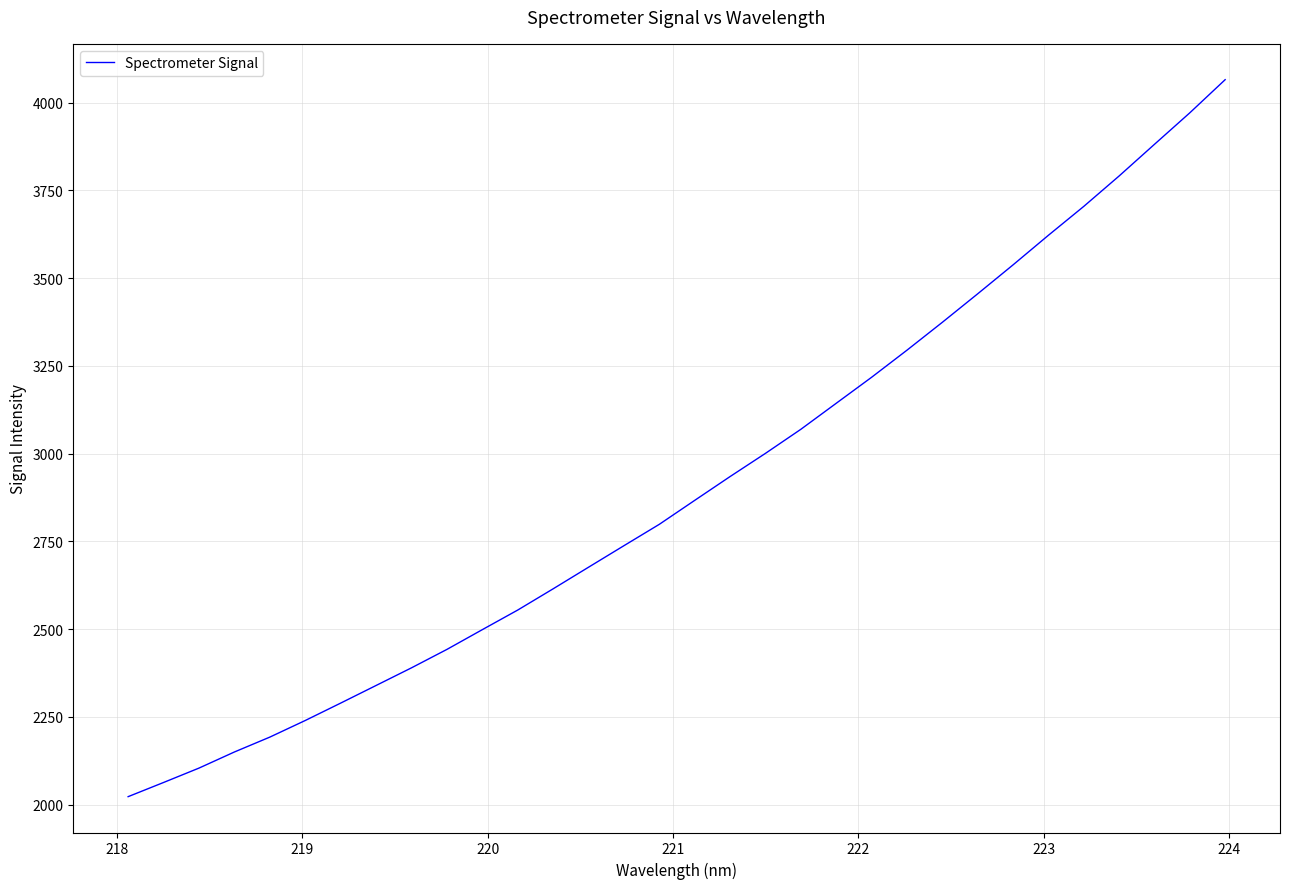

What is the smallest value displayed?

2022.7